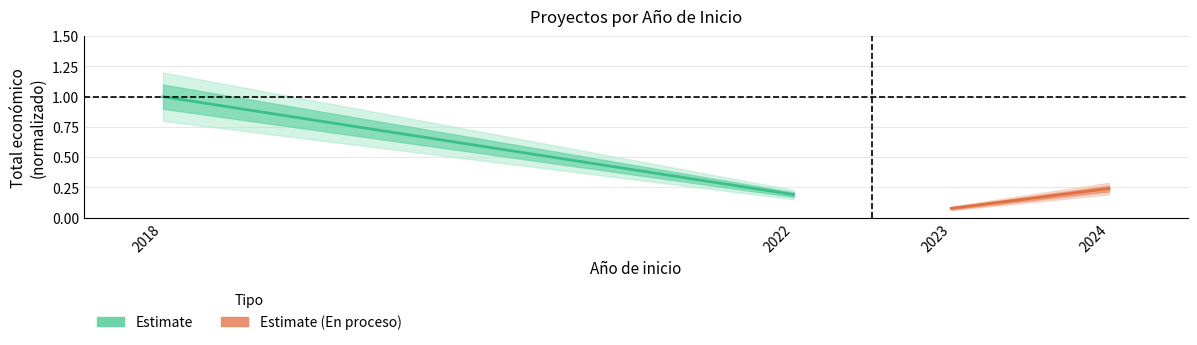

Reading left to right, extract all data points from this chart.

Estimate: 1.0	0.2
Estimate (En proceso): 0.1	0.2